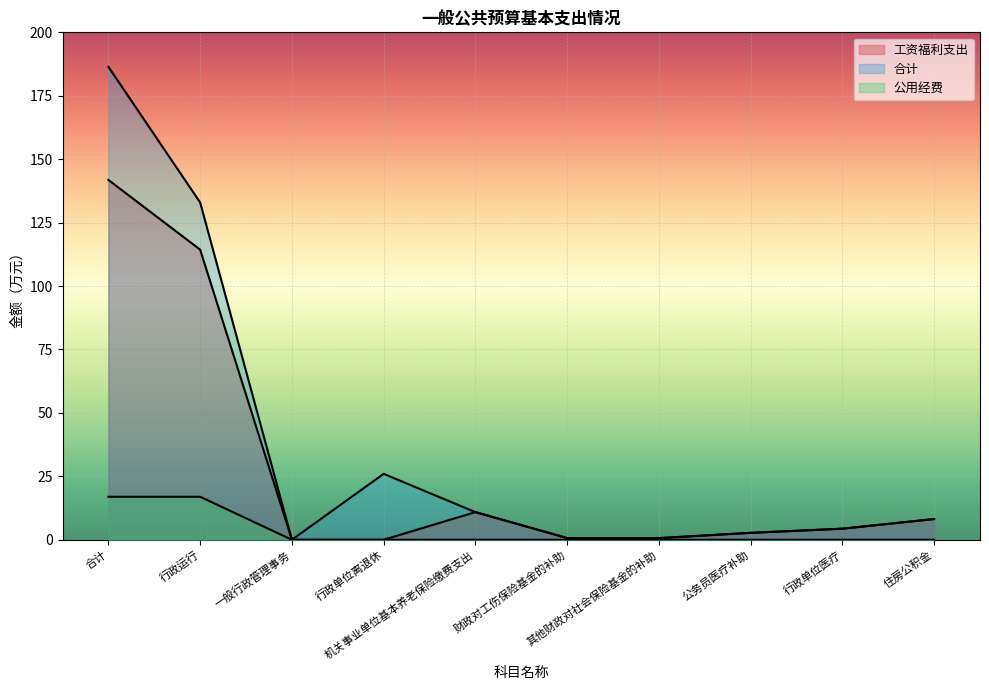

At which category does 工资福利支出 reach its first local peak?

机关事业单位基本养老保险缴费支出